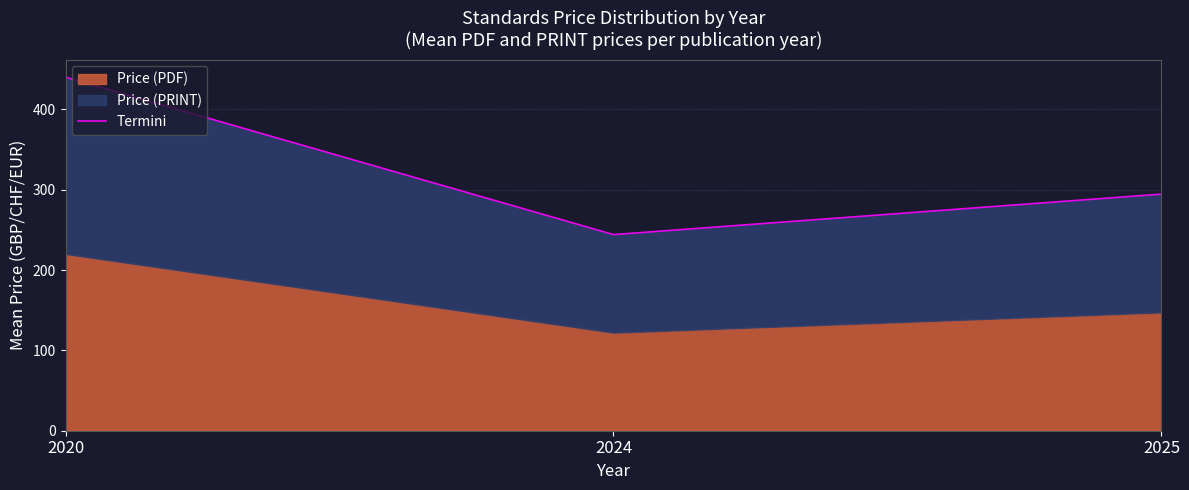

True or false: the data shows 244.1 at 2024.

True